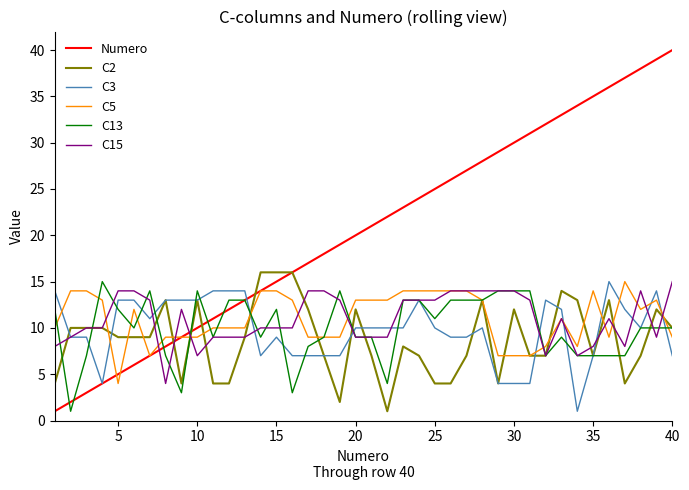

Which series has the widest spread of values?

Numero